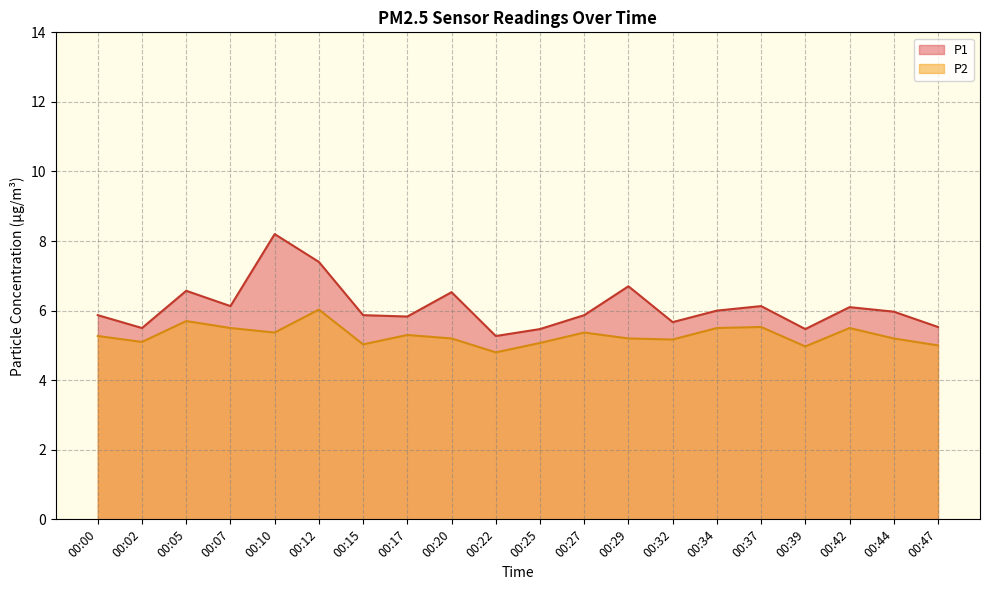

True or false: P2 and P1 intersect in this chart.

False